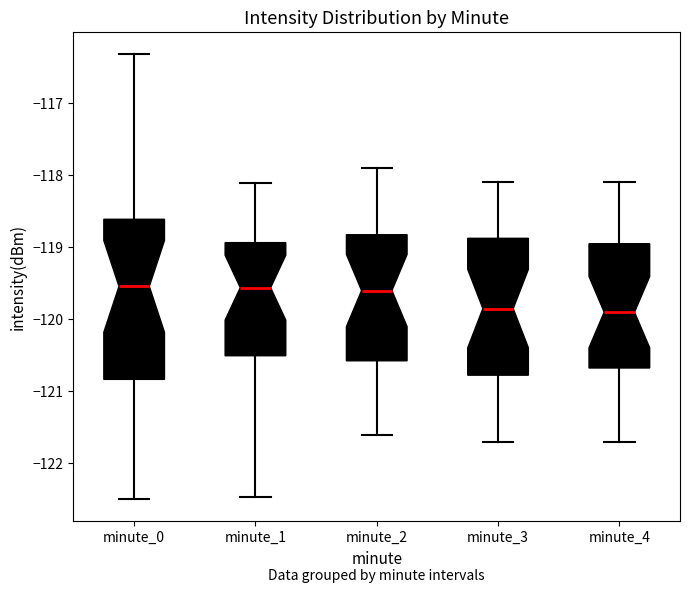

Comparing the boxes themselves (not the whiskers), which one is the tallest?

minute_0